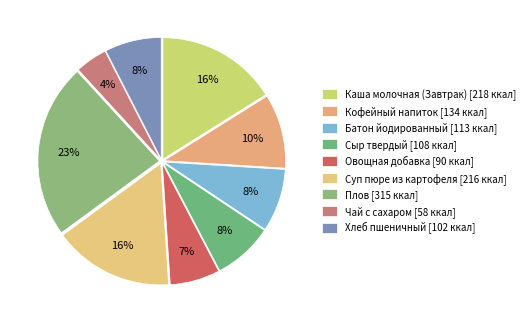

To the nearest percent, what is the combined percentage of Суп пюре из картофеля and Плов?

39%